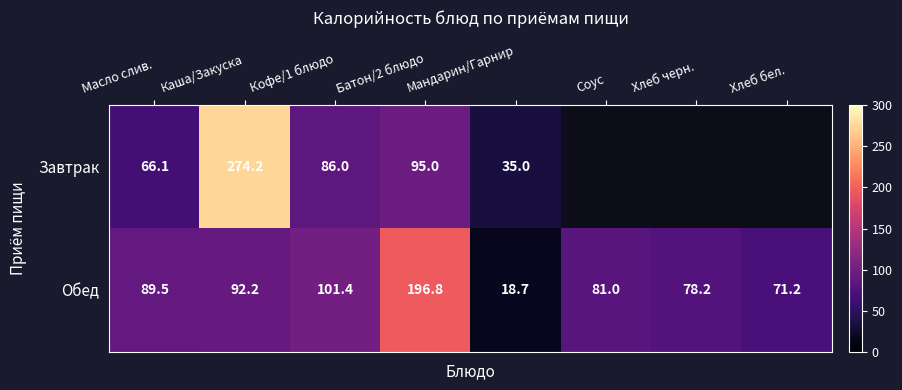

What is the sum of the Обед values at Соус and Батон/2 блюдо?

277.8